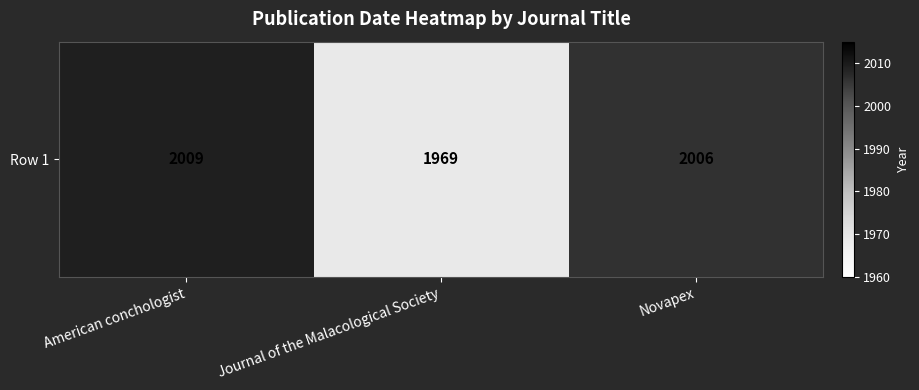

Where is the data nearest to the value 1989?

Novapex